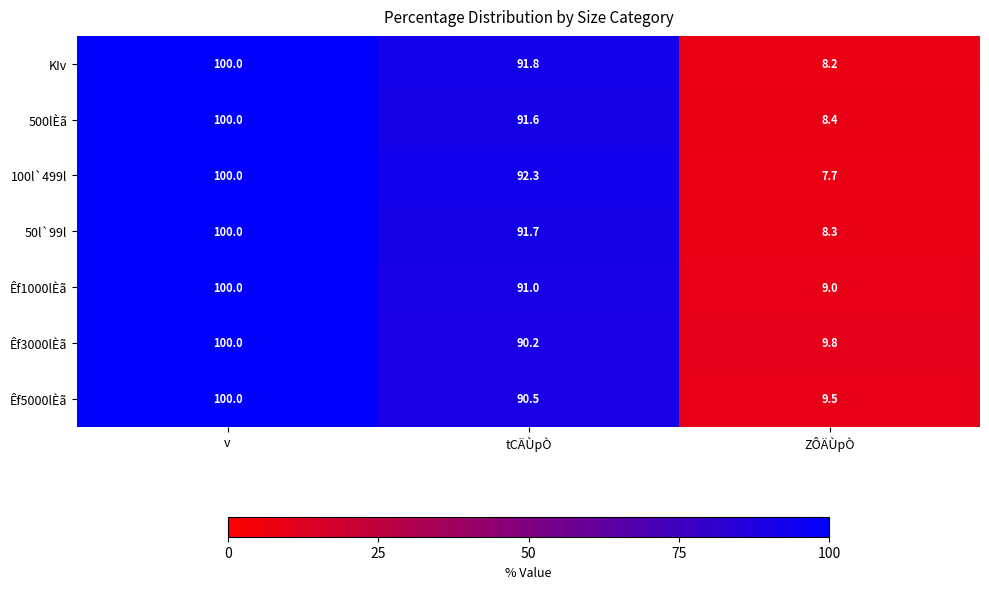

Rank the series at tCÄÙpÒ from lowest to highest value.

Êf3000lÈã, Êf5000lÈã, Êf1000lÈã, 500lÈã, 50l`99l, KIv, 100l`499l